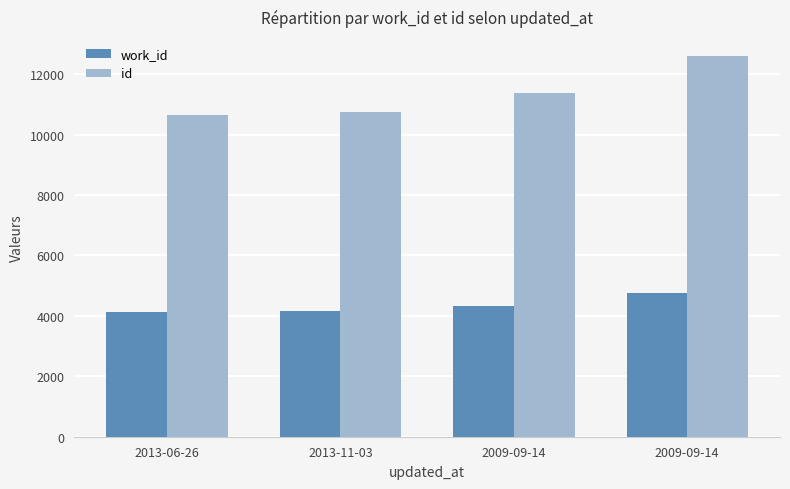

What is the total value across all series at 2009-09-14?

15703